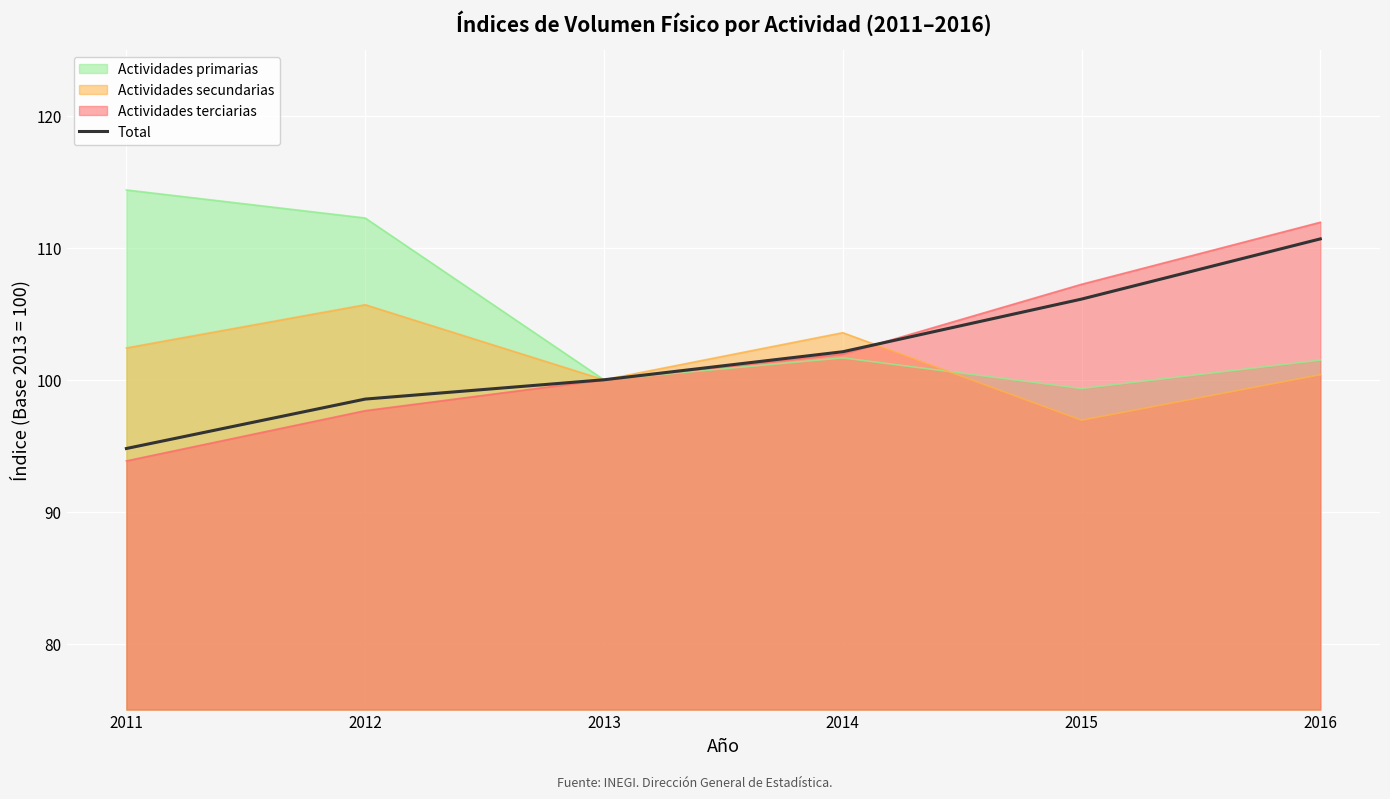

Where does the data first go above 102?

2014